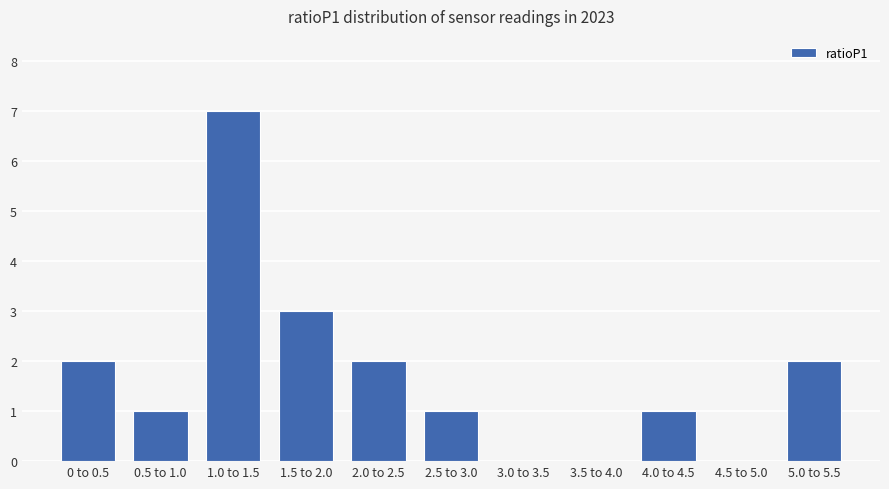

How many series are shown in this chart?

1